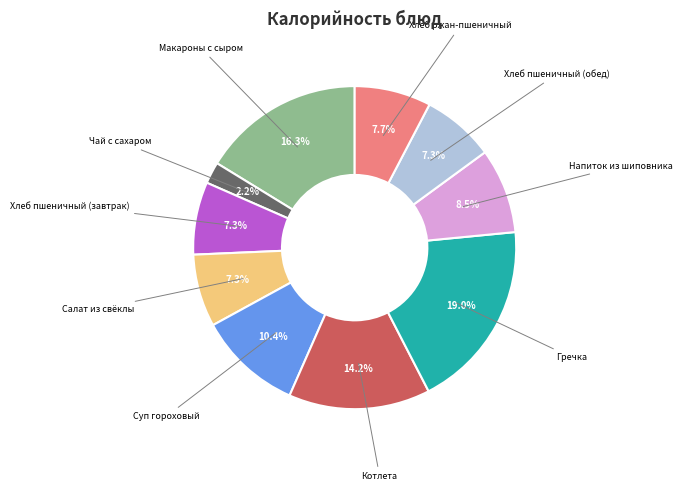

Is there a majority slice in this chart?

No